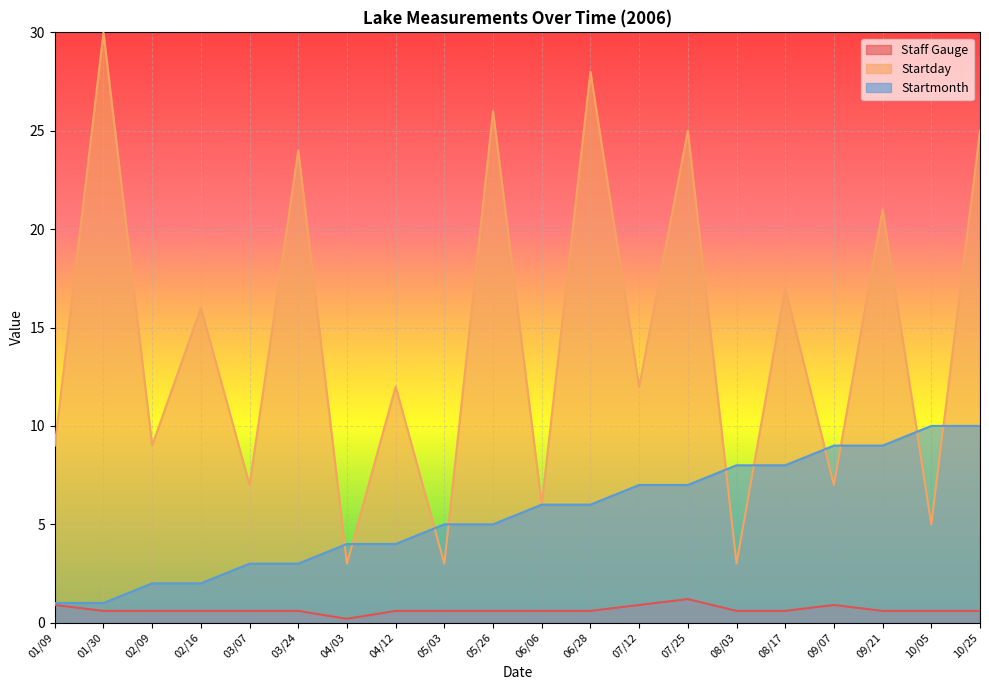

How many lines are shown in the chart?

3